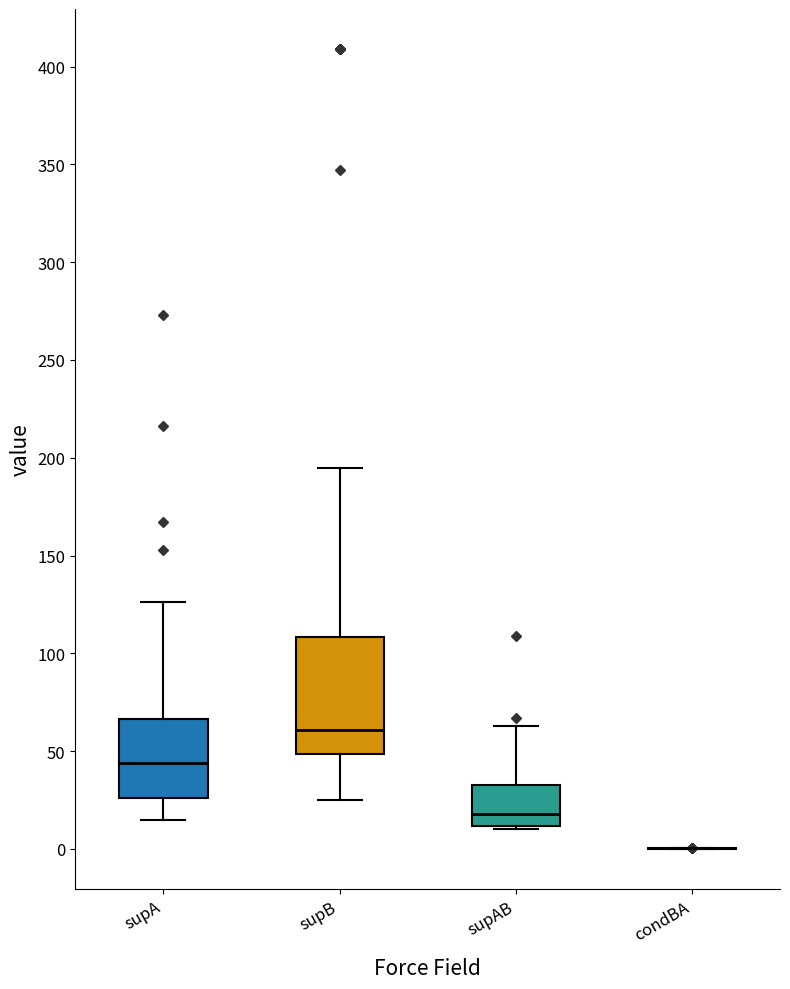

Reading left to right, read every box against the y-axis: the position of its median line, the range the box covers, and the ends of its whiskers. The values are not printed on the chart, so give them approximately, as read against the axis.

supA: median 45, box 25 to 65, whiskers 15 to 125
supB: median 60, box 50 to 110, whiskers 25 to 195
supAB: median 20, box 10 to 35, whiskers 10 to 65
condBA: box collapsed to a line at 0, whiskers 0 to 0